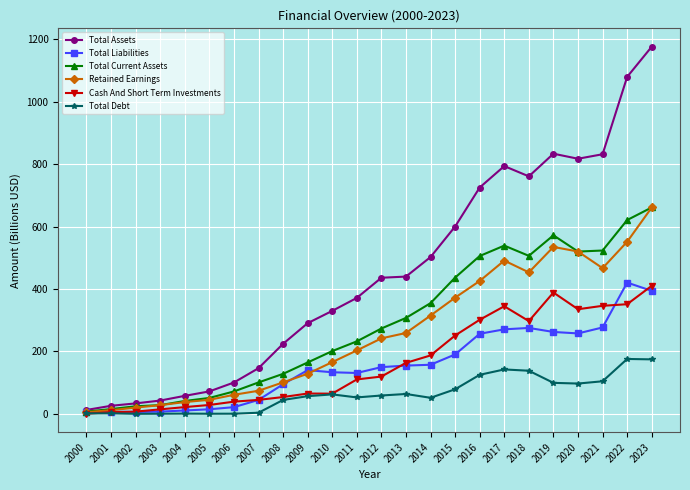

What is the greatest value displayed?

1175.8